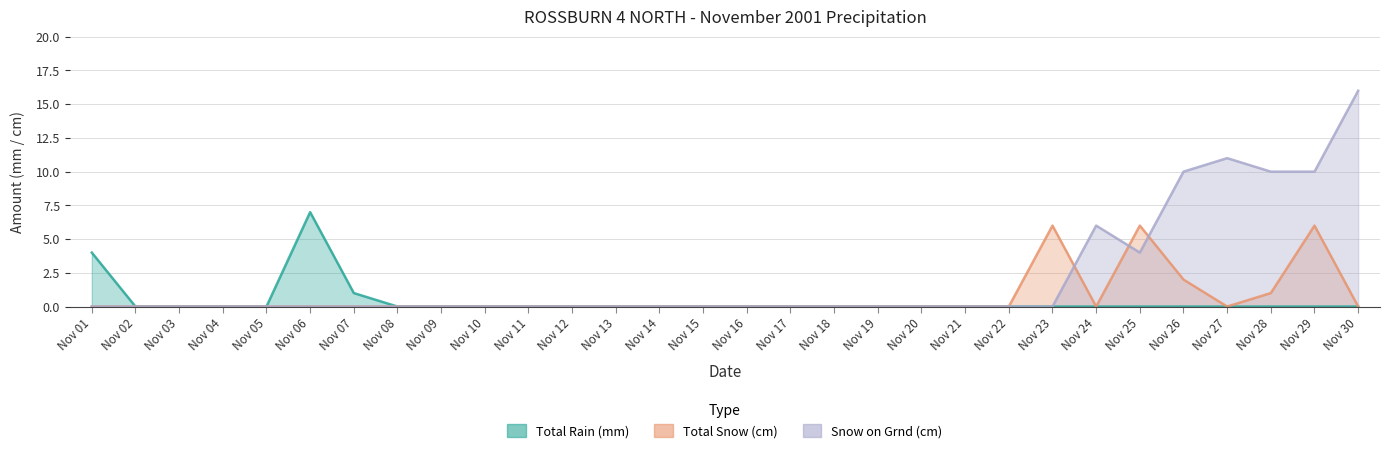

In Snow on Grnd (cm), how many points are lower than both neighbors (excluding endpoints)?

1